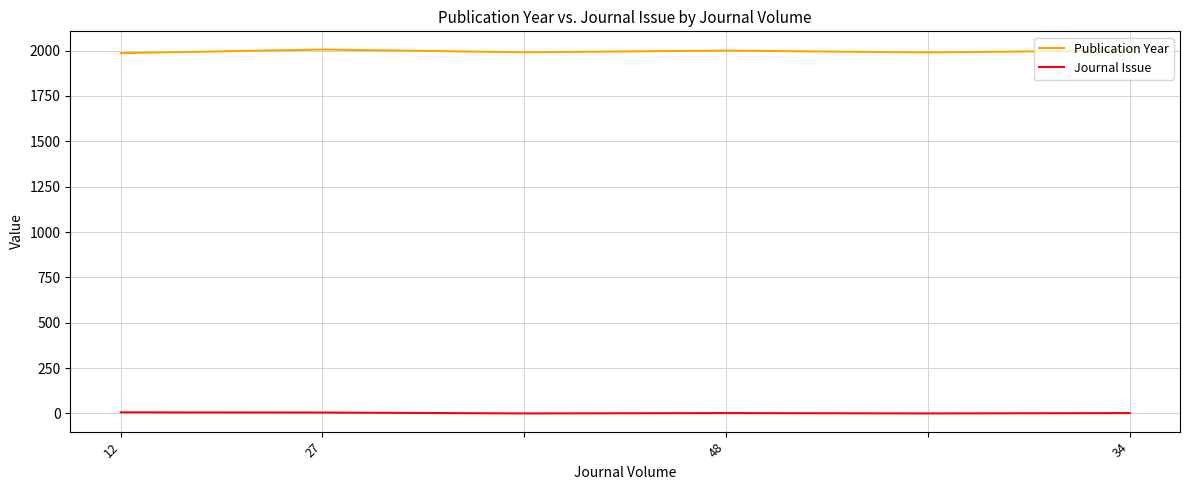

True or false: Journal Issue and Publication Year cross at least once.

False